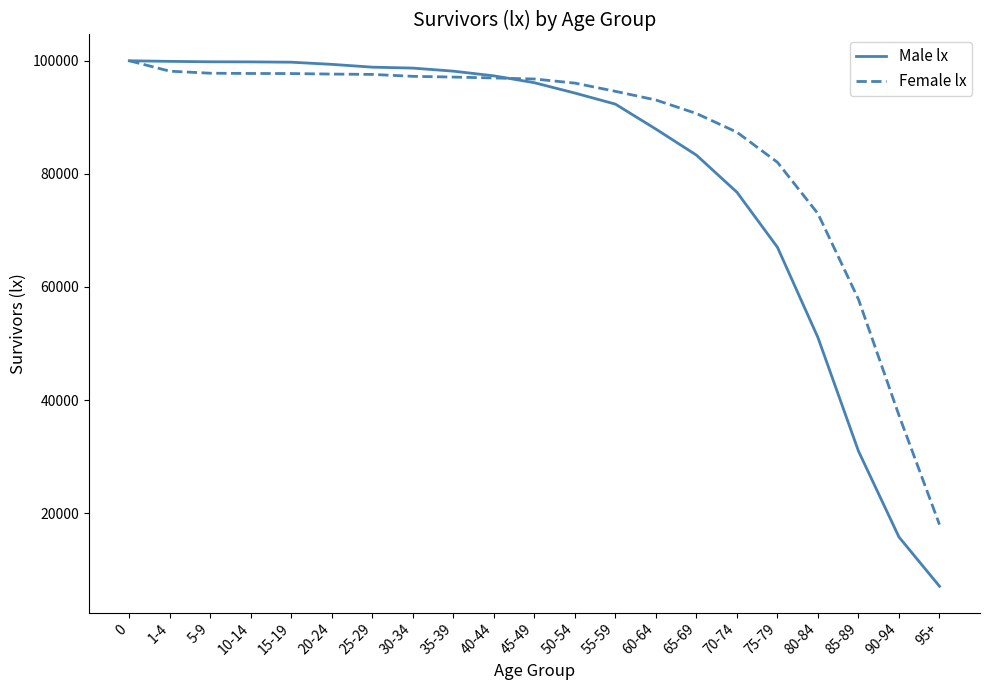

What is the spread (max minus min) of values at 15-19?

2009